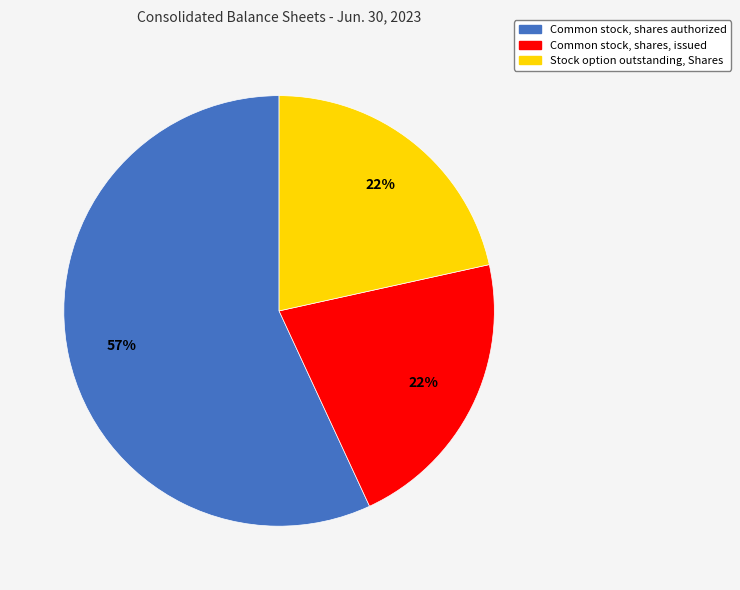

Which slice is the largest?

Common stock, shares authorized